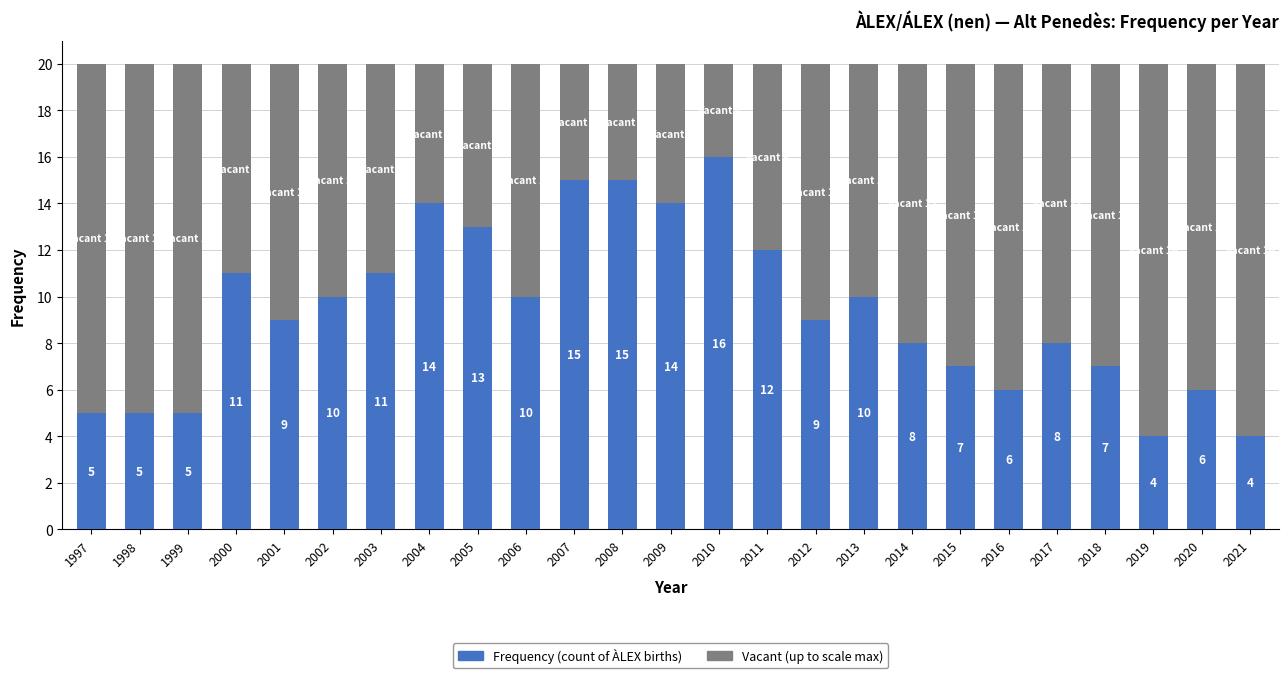

What is the total value across all series at 2004?

20